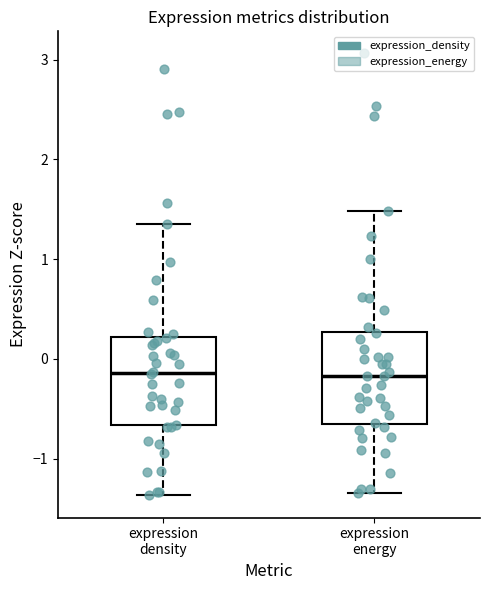

Reading left to right, read every box against the y-axis: the position of its median line, the range the box covers, and the ends of its whiskers. The values are not printed on the chart, so give them approximately, as read against the axis.

expression density: median -0.1, box -0.7 to 0.2, whiskers -1.4 to 1.3
expression energy: median -0.2, box -0.6 to 0.3, whiskers -1.3 to 1.5